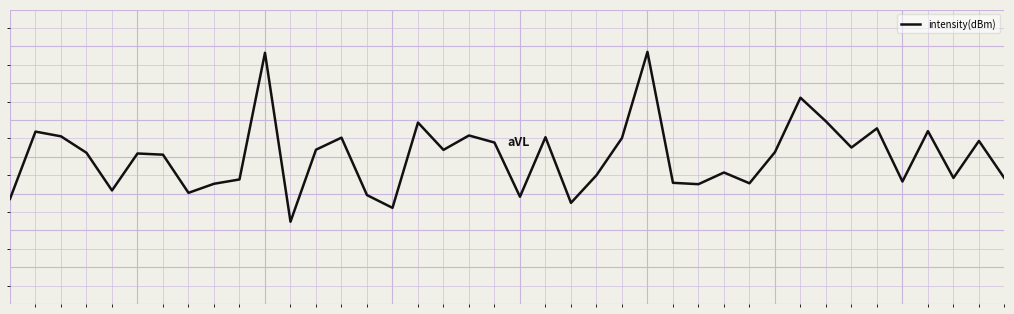

Rank the categories by value from highest to lowest.

25, 10, 31, 32, 16, 34, 36, 1, 18, 2, 21, 13, 24, 38, 19, 33, 12, 17, 30, 3, 5, 6, 28, 23, 37, 39, 9, 35, 26, 29, 8, 27, 4, 7, 14, 20, 0, 22, 15, 11